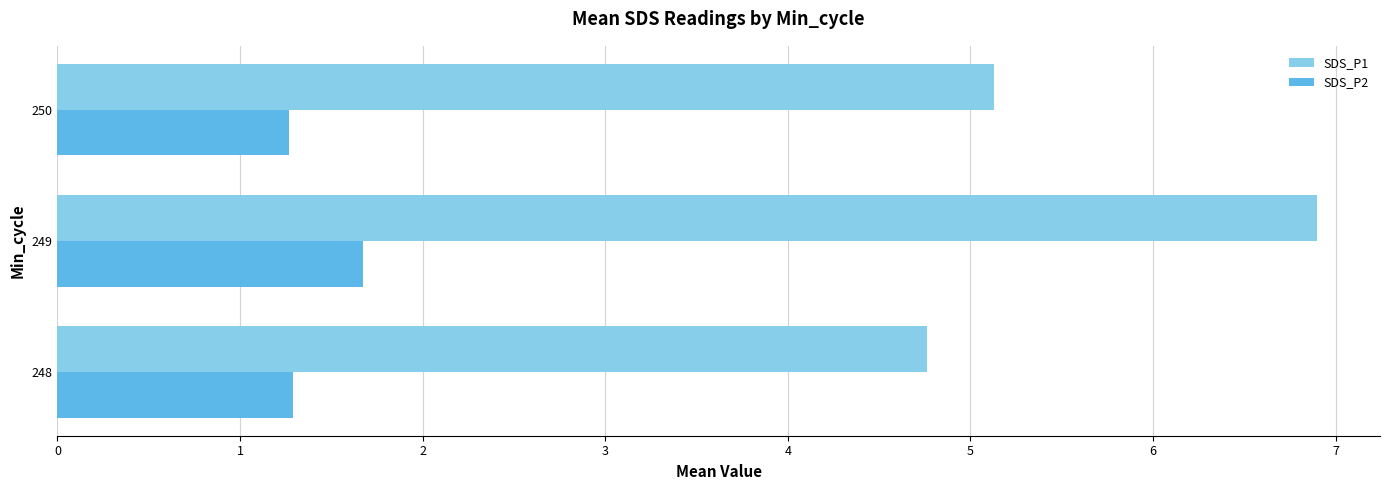

Count the SDS_P2 values in the range 1 to 2.

3